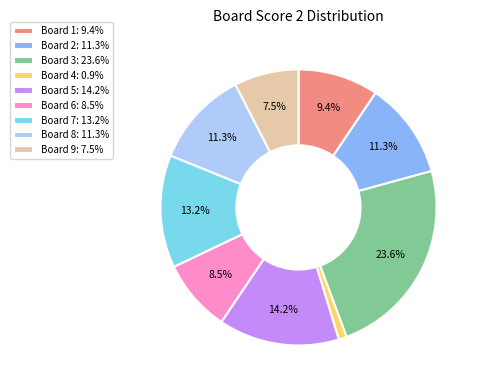

Which slice is the smallest?

Board 4